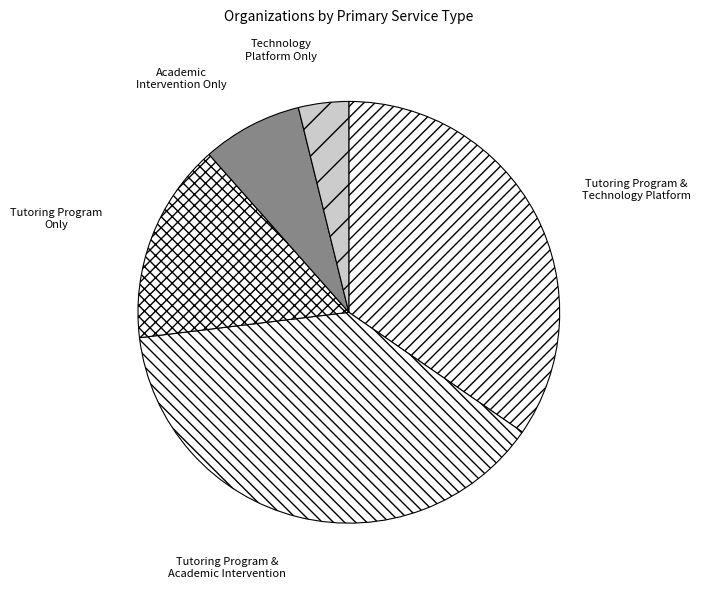

Does Tutoring Program Only account for over 50% of the chart?

No